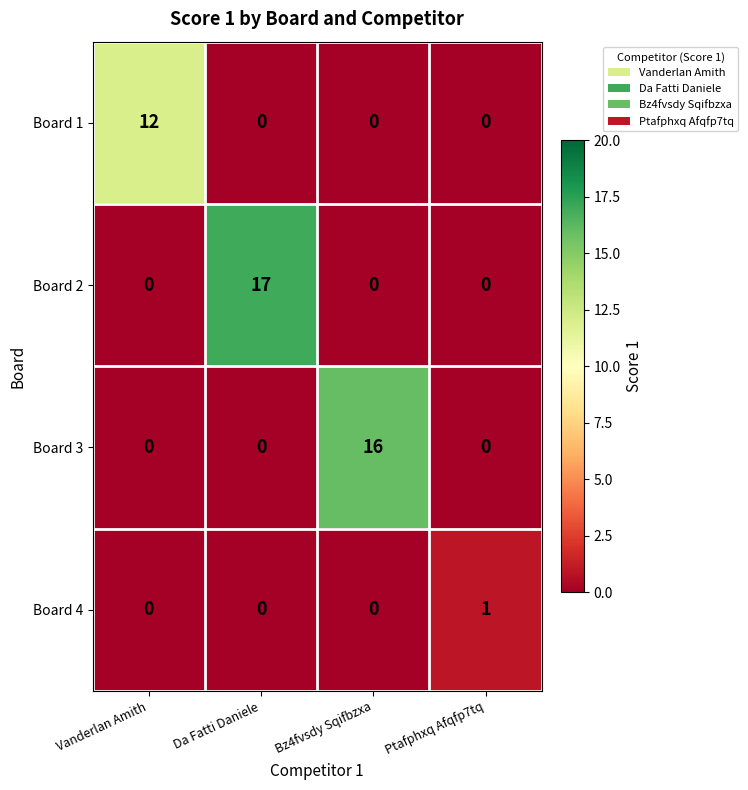

Which series has the largest total across all categories?

Board 2